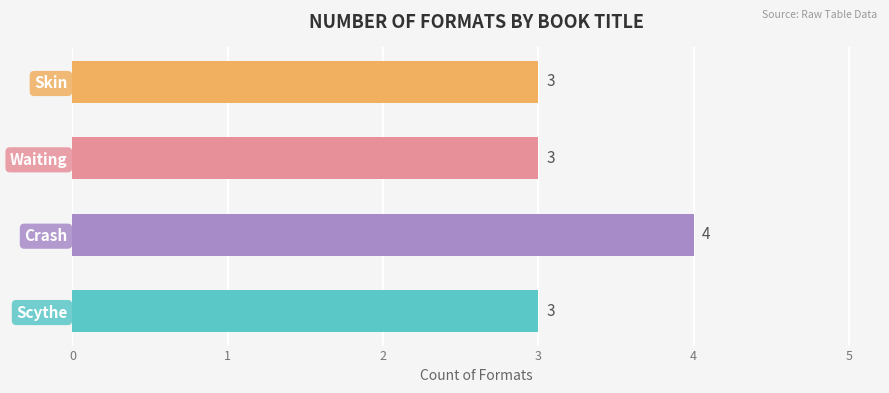

What is the maximum value shown in the chart?

4